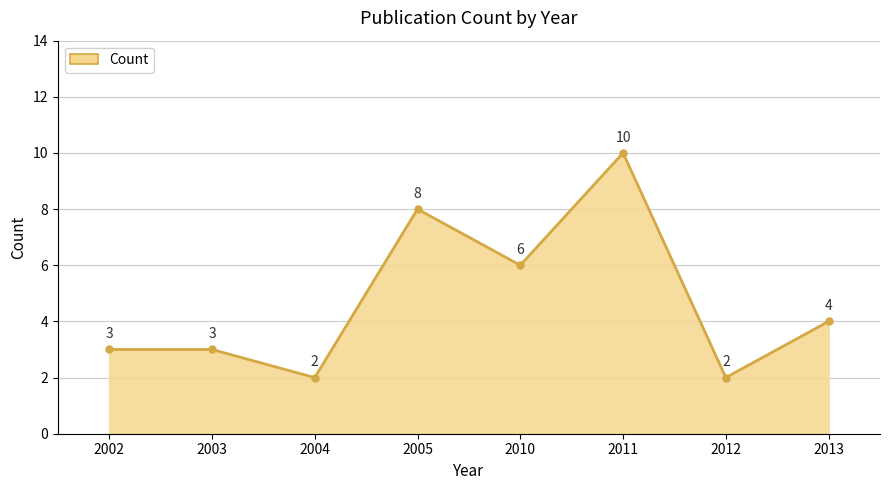

True or false: there are more than 0 points higher than both neighbors.

True